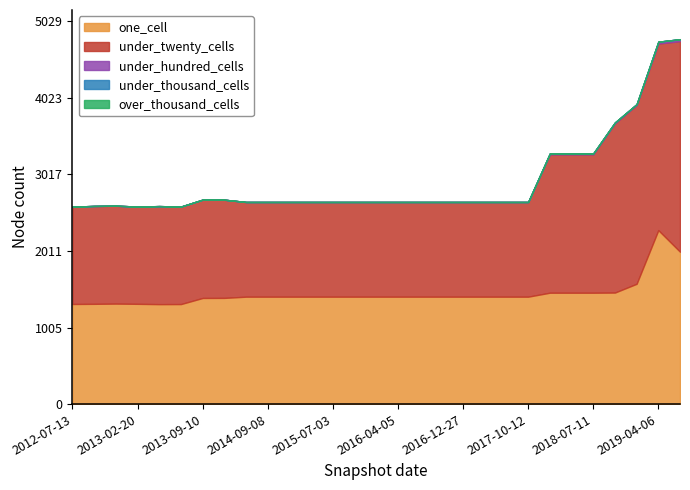

What position from the right is 2012-12-11?

27